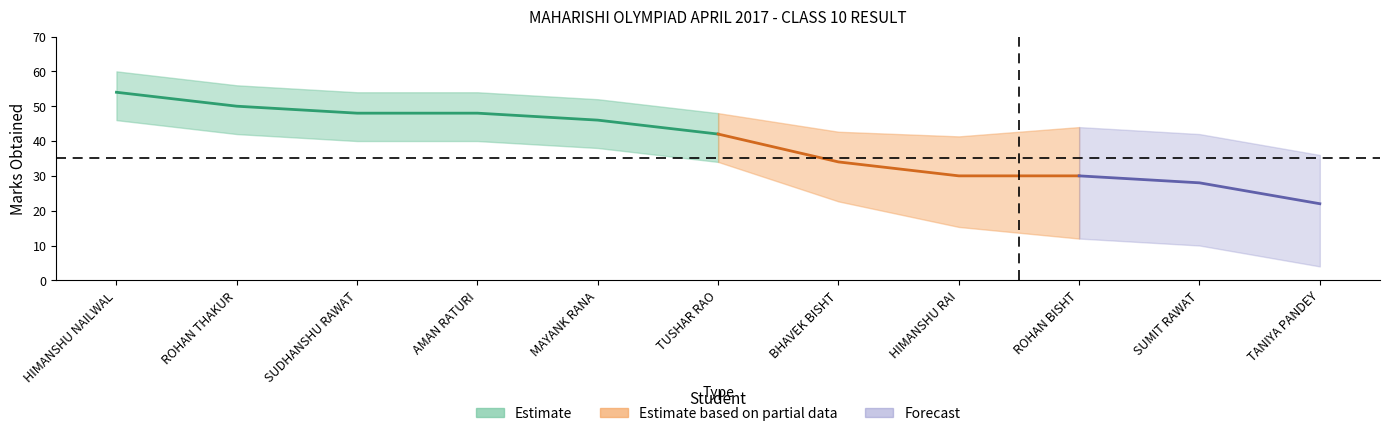

Reading right to left, list all the values displayed in this chart.

TANIYA PANDEY=22	SUMIT RAWAT=28	ROHAN BISHT=30	HIMANSHU RAI=30	BHAVEK BISHT=34	TUSHAR RAO=42	MAYANK RANA=46	AMAN RATURI=48	SUDHANSHU RAWAT=48	ROHAN THAKUR=50	HIMANSHU NAILWAL=54